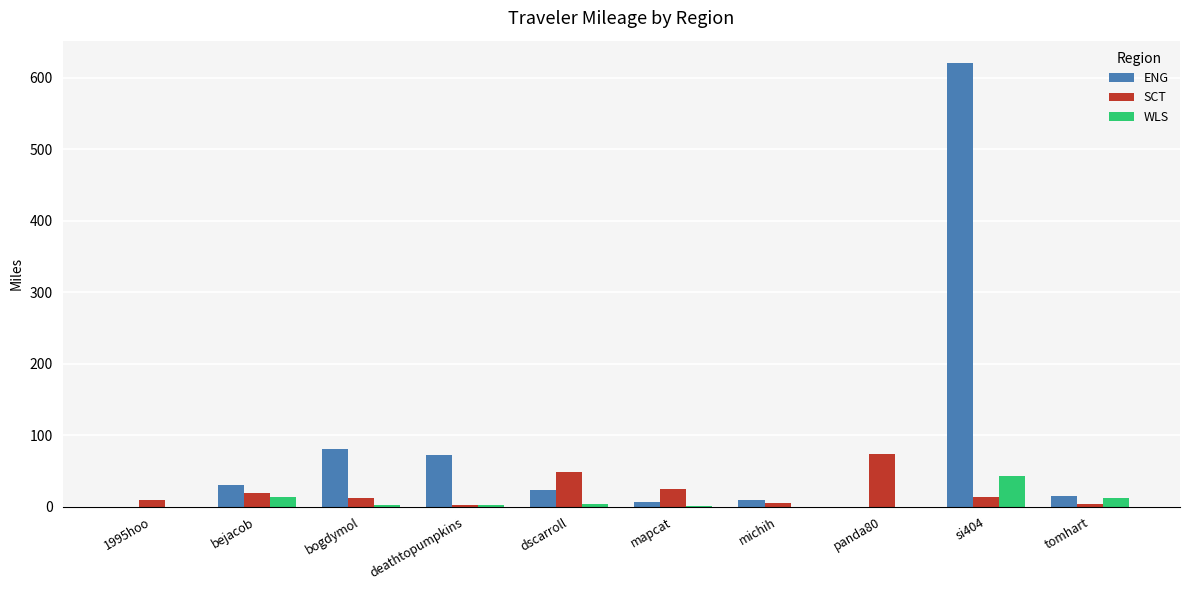

The value of SCT at mapcat is 24.8. True or false?

True